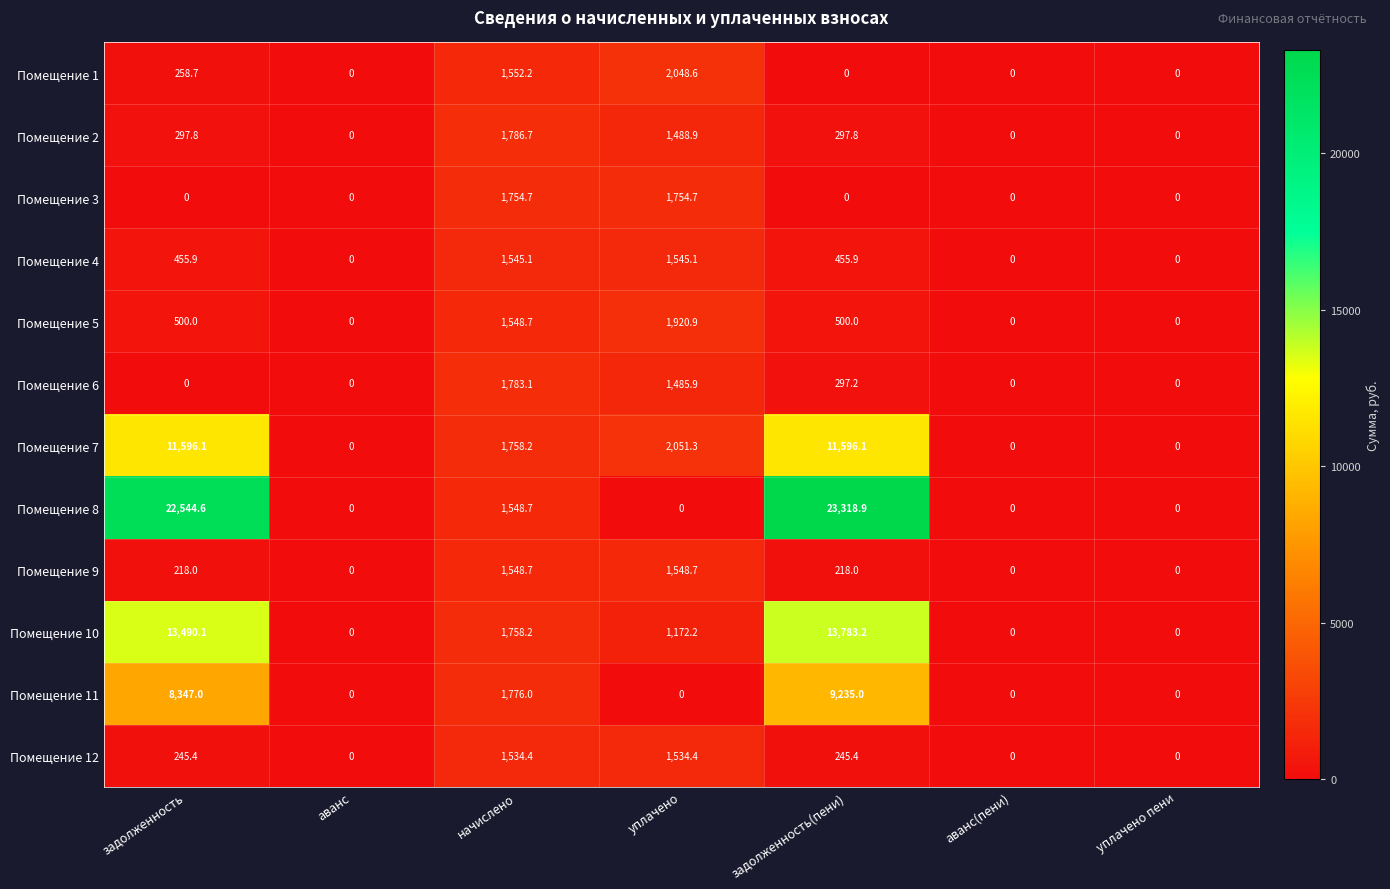

How many categories are shown in the chart?

7